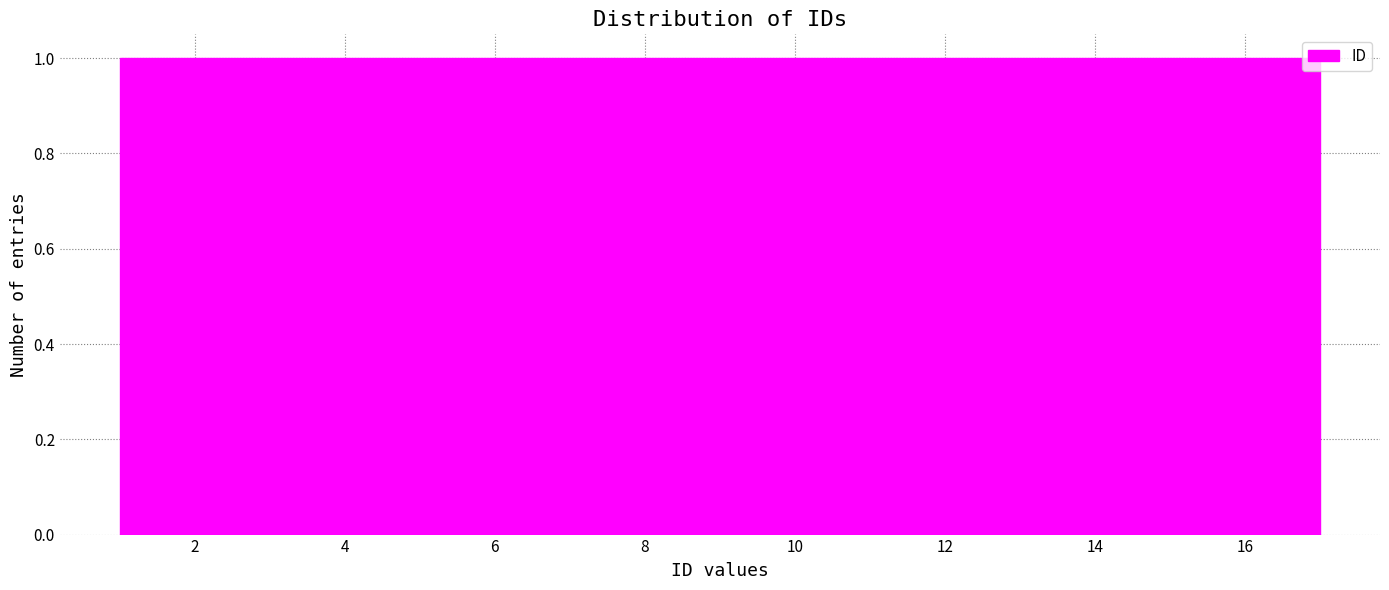

How tall is the bar that spans 2.0 to 2.8 on the x-axis? Neither the bar edges nor the heights are printed on the chart, so give them approximately, as read against the axes.

1